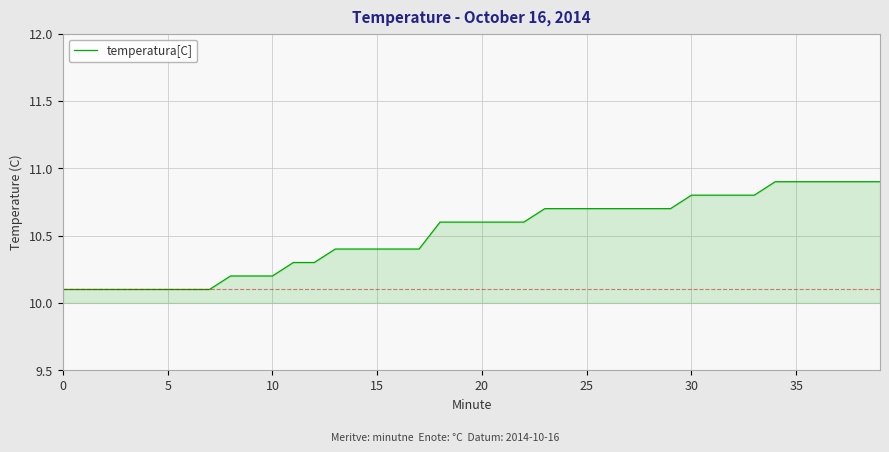

Reading left to right, transcribe all the data shown in this chart.

10.1	10.1	10.1	10.1	10.1	10.1	10.1	10.1	10.2	10.2	10.2	10.3	10.3	10.4	10.4	10.4	10.4	10.4	10.6	10.6	10.6	10.6	10.6	10.7	10.7	10.7	10.7	10.7	10.7	10.7	10.8	10.8	10.8	10.8	10.9	10.9	10.9	10.9	10.9	10.9